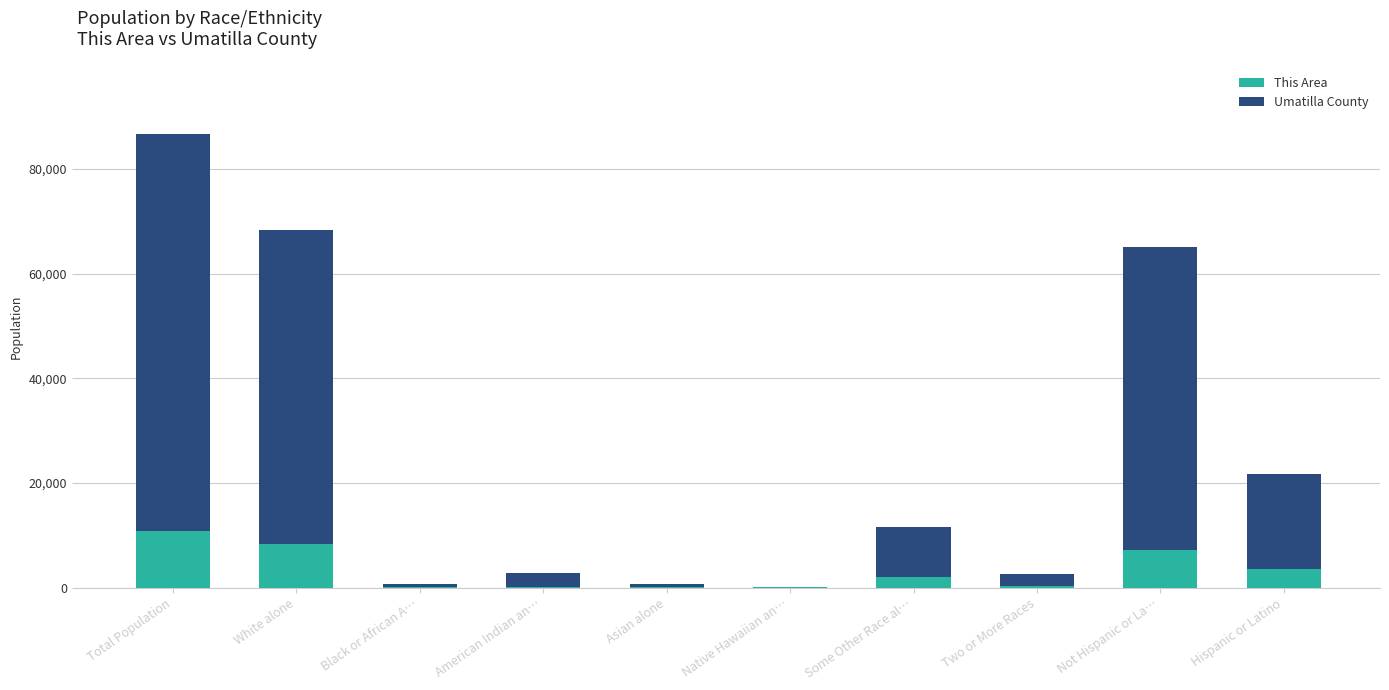

How many data points does each series have?

10